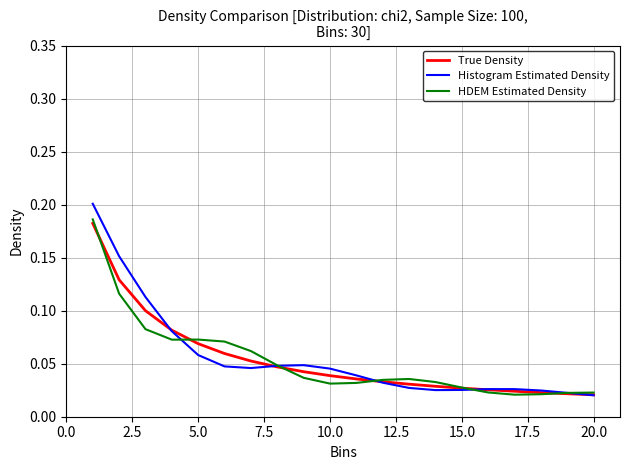

Is this an area chart (filled region under the line)?

No